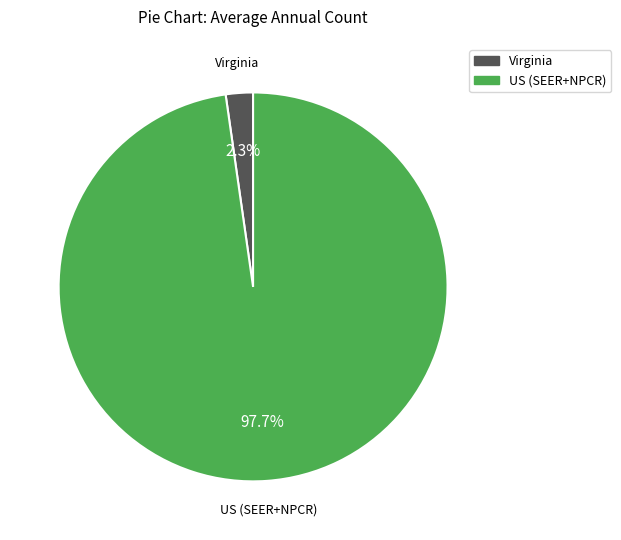

What percentage is the US (SEER+NPCR) slice, to the nearest percent?

98%